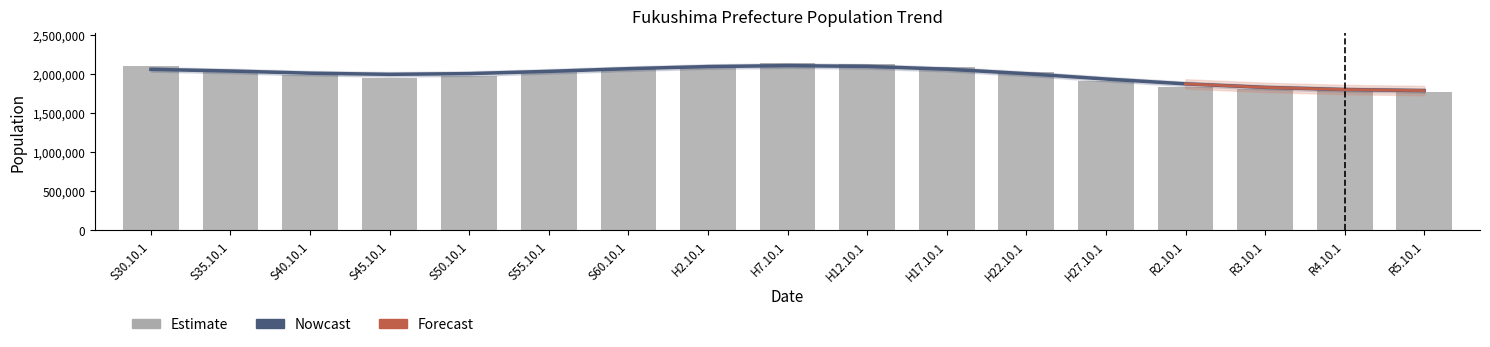

At how many categories does at least one series exceed 1913911?

13